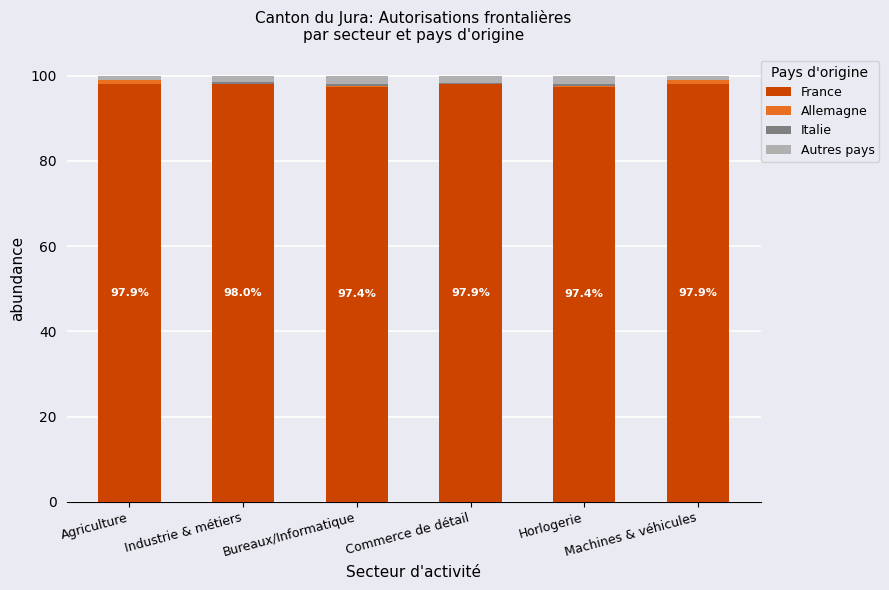

What is the highest value of the France series?

98.0